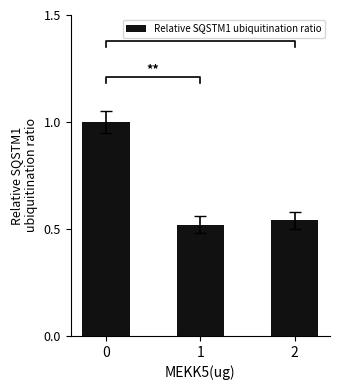

What is the difference between the maximum and minimum values?

0.5